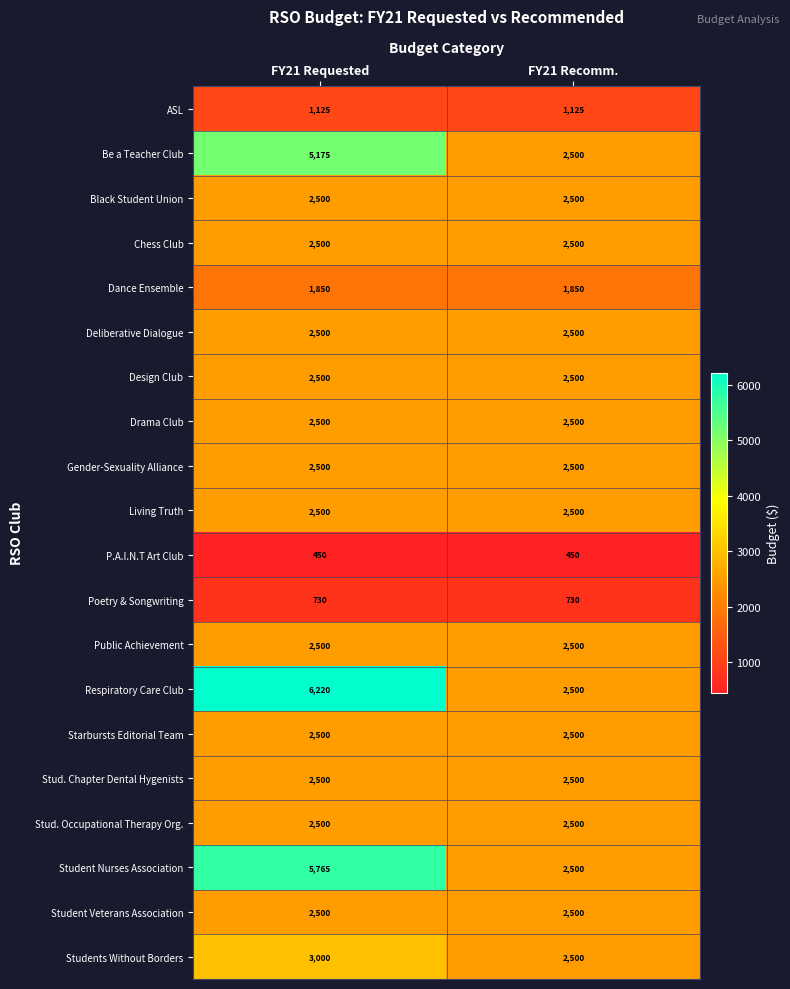

What is the spread (max minus min) of values at FY21 Requested?

5770